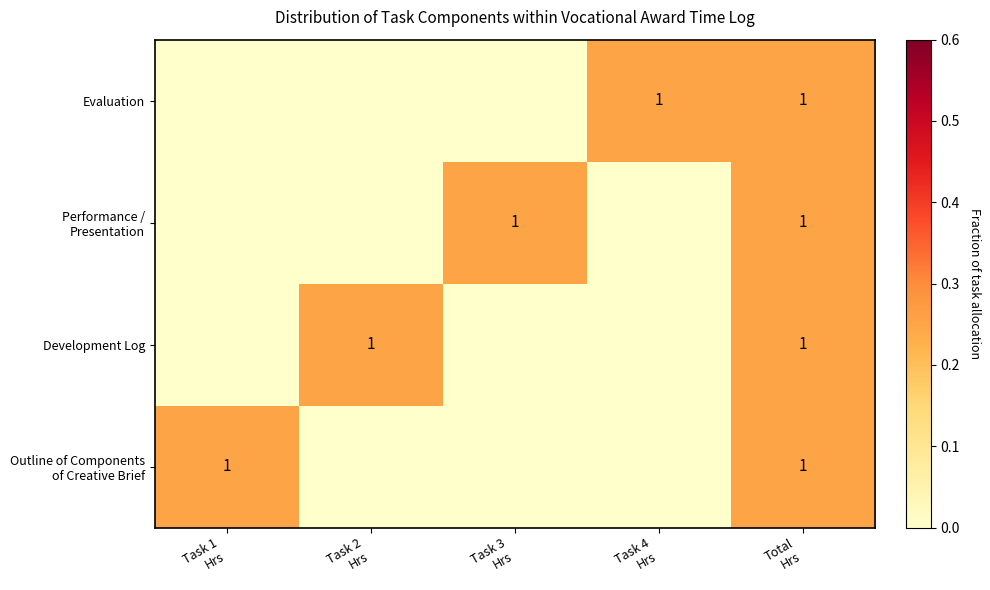

Rank the categories by Development Log value from highest to lowest.

Task 2 Hrs, Total Hrs, Task 1 Hrs, Task 3 Hrs, Task 4 Hrs